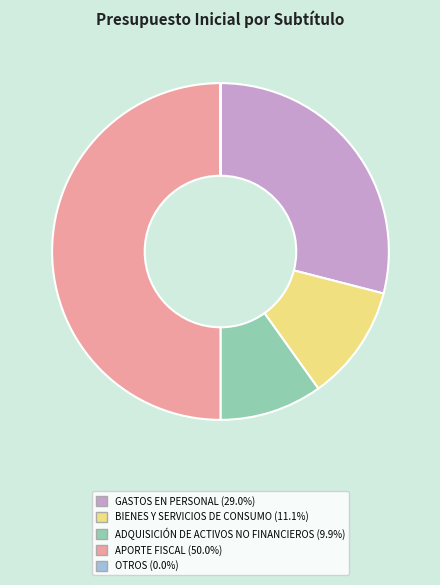

Is it true that ADQUISICIÓN DE ACTIVOS NO FINANCIEROS is 23% of the pie?

False